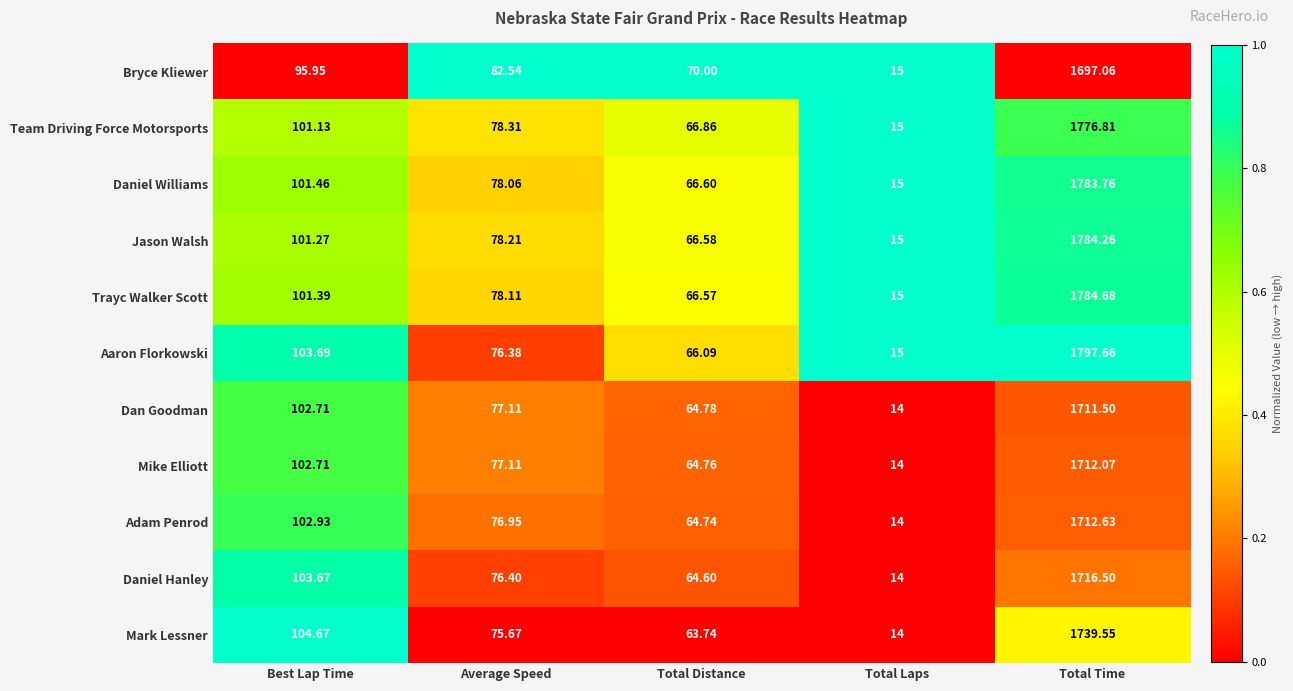

At which label does Mike Elliott first exceed 77?

Best Lap Time